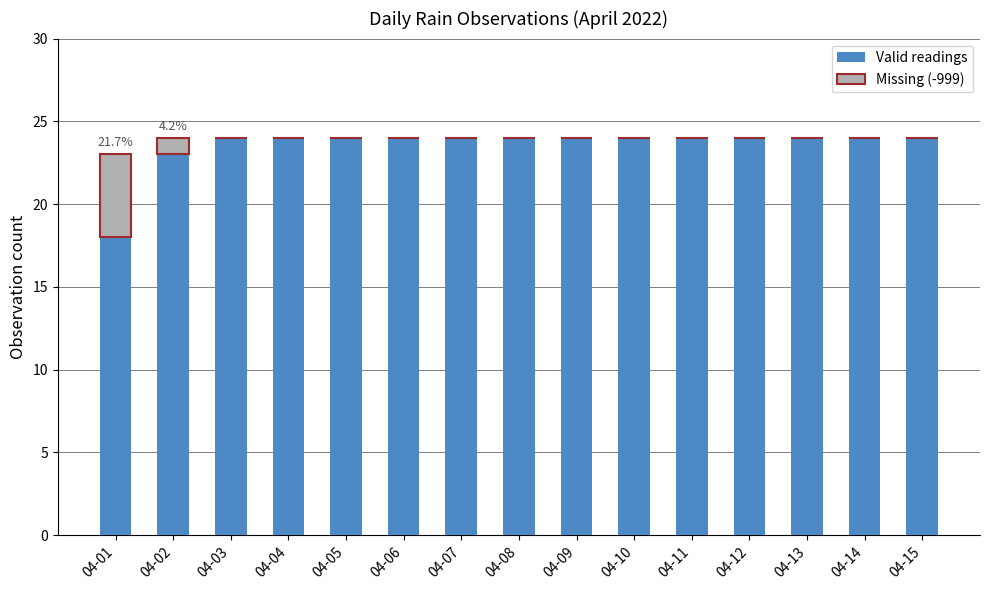

What is the sum of the Valid readings values at 04-03 and 04-13?

48